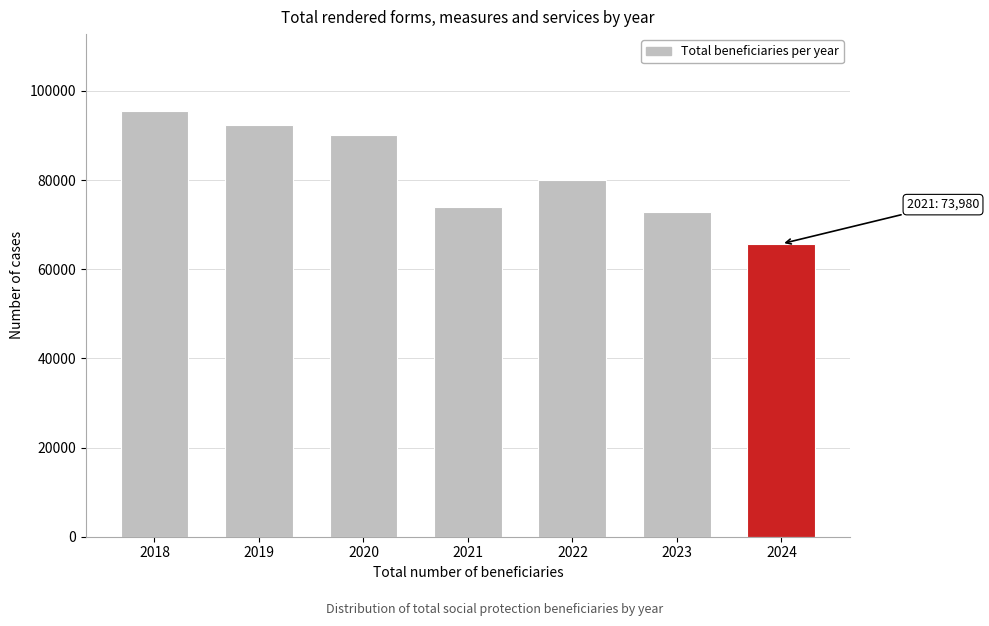

Reading left to right, list all the values displayed in this chart.

95537	92440	90050	73980	80074	72919	65704